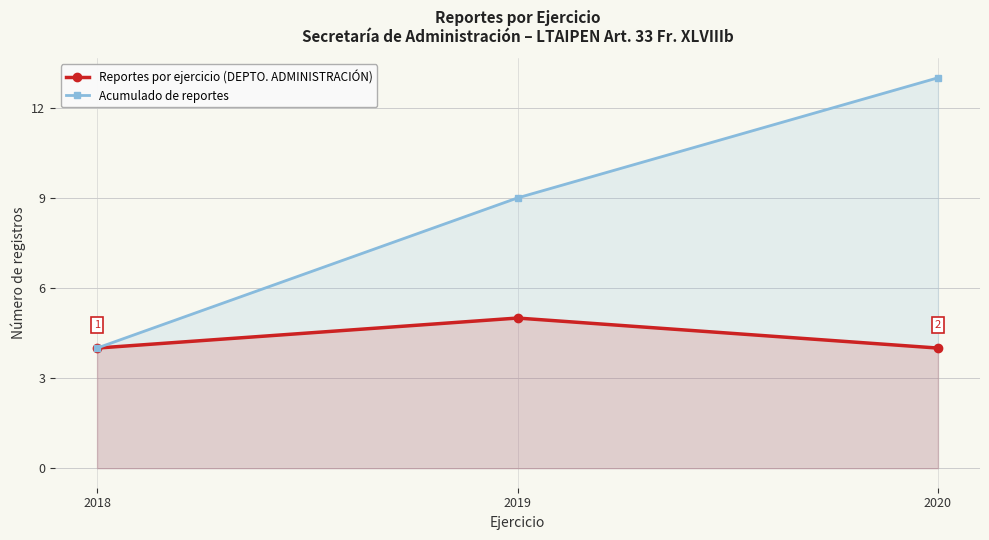

Which series has the largest total across all categories?

Acumulado de reportes